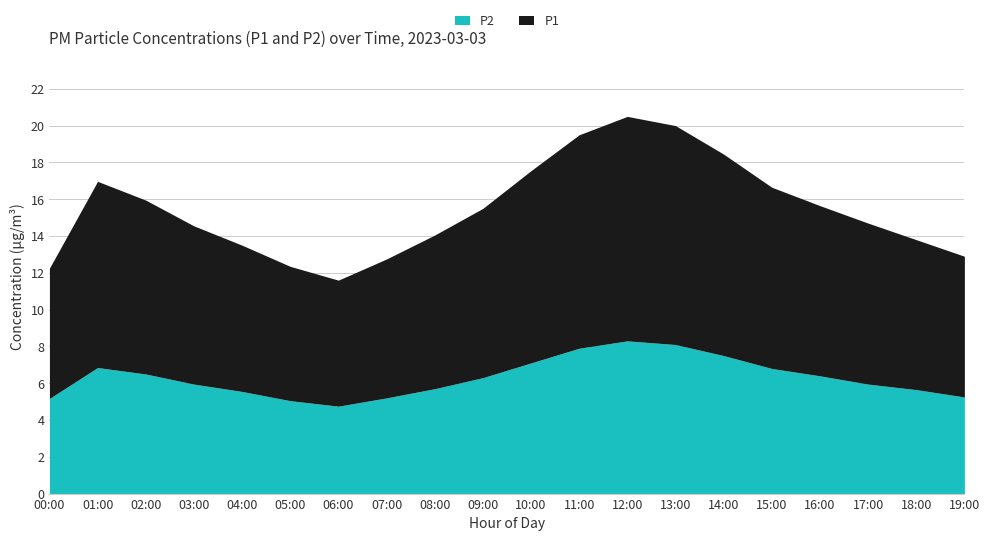

What are all the series names shown in the legend?

P2, P1